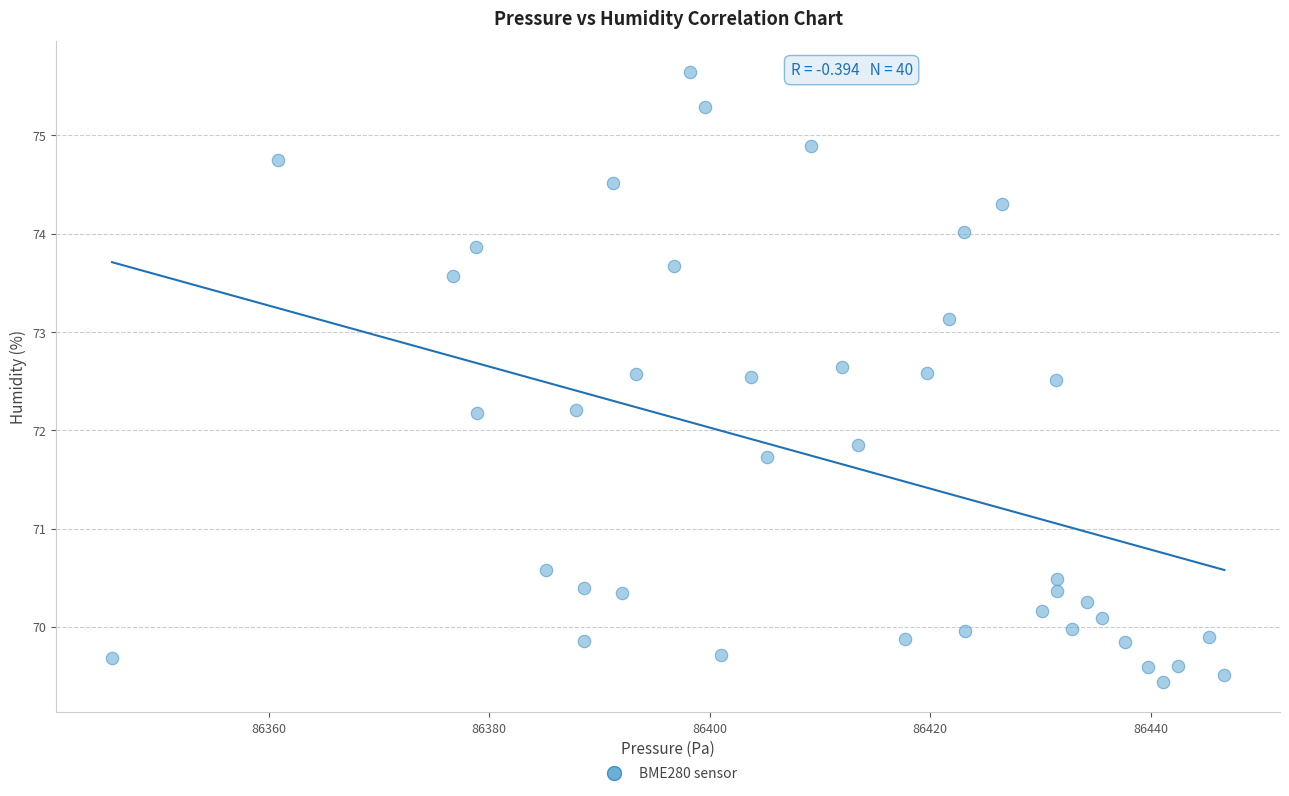

What is the range of X values (max minus min)?

100.9